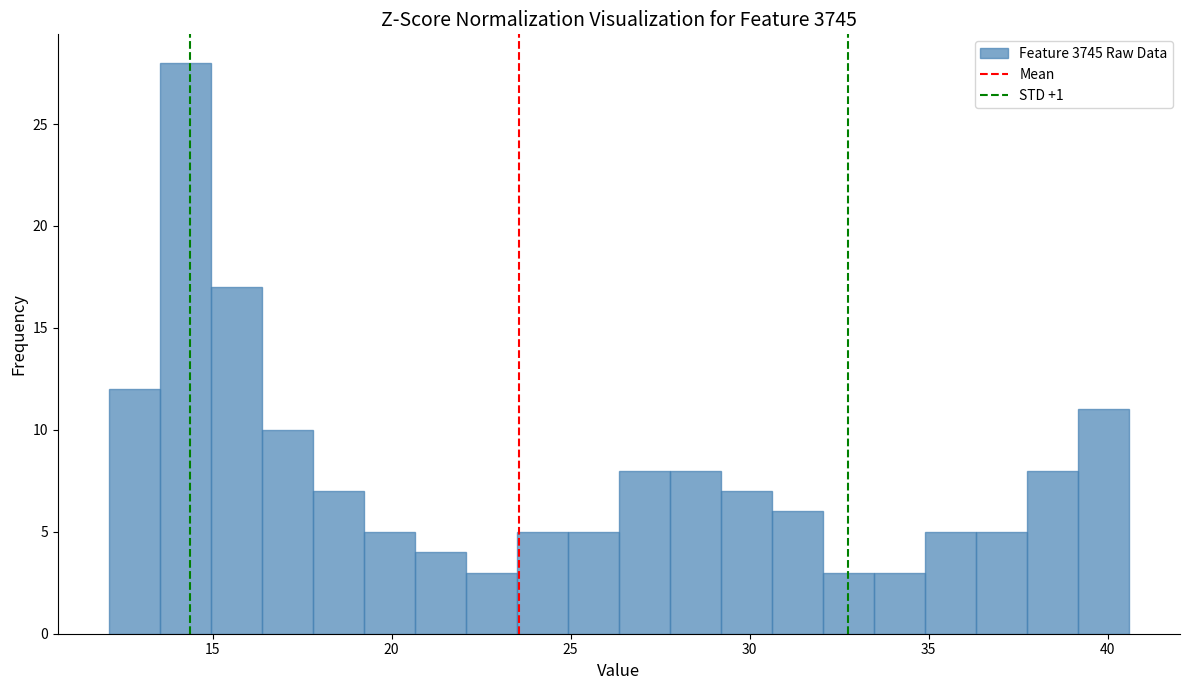

Read against the x-axis, roughly where is the centre of the tallest bar?

14.0